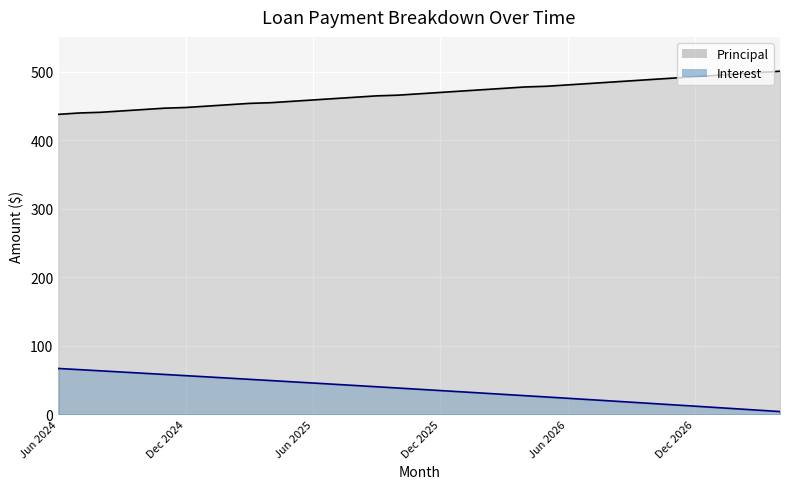

Is the value of Principal at Mar 2027 greater than the value of Interest at Oct 2026?

Yes